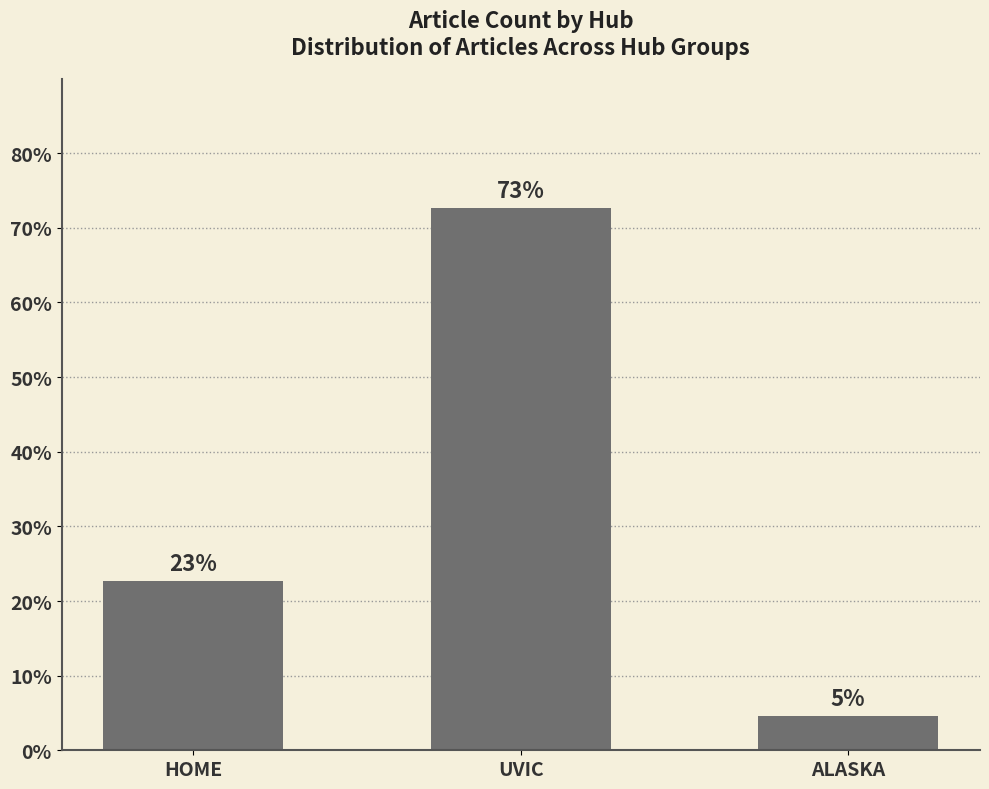

What is the difference between the values at HOME and UVIC?

50.0